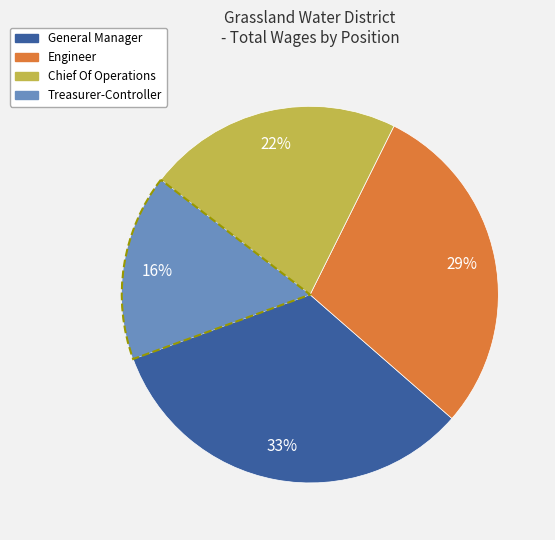

Approximately how many times larger is the value at Treasurer-Controller compared to Chief Of Operations?

0.7